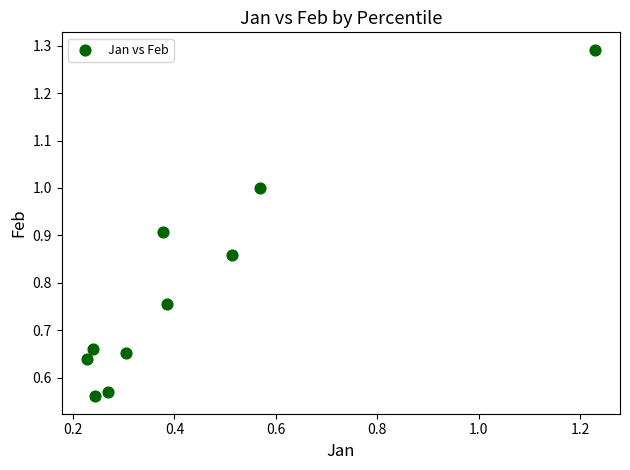

What is the average X value?

0.4